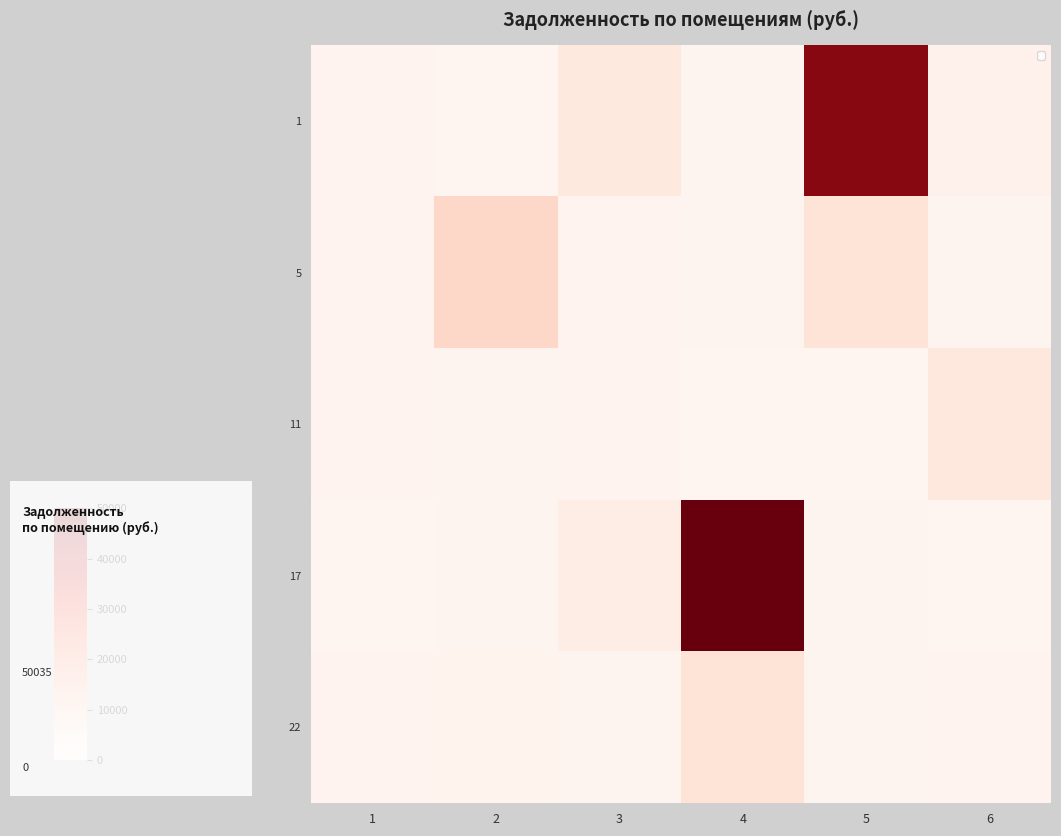

Rank the series at 4 from highest to lowest value.

17, 22, 5, 1, 11